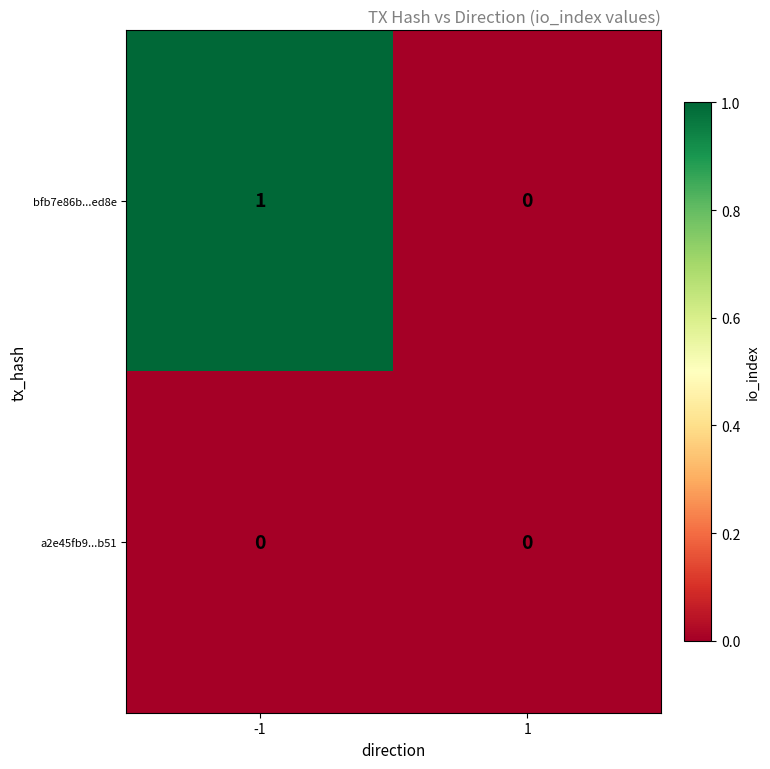

Which series has the largest total across all categories?

bfb7e86b...ed8e